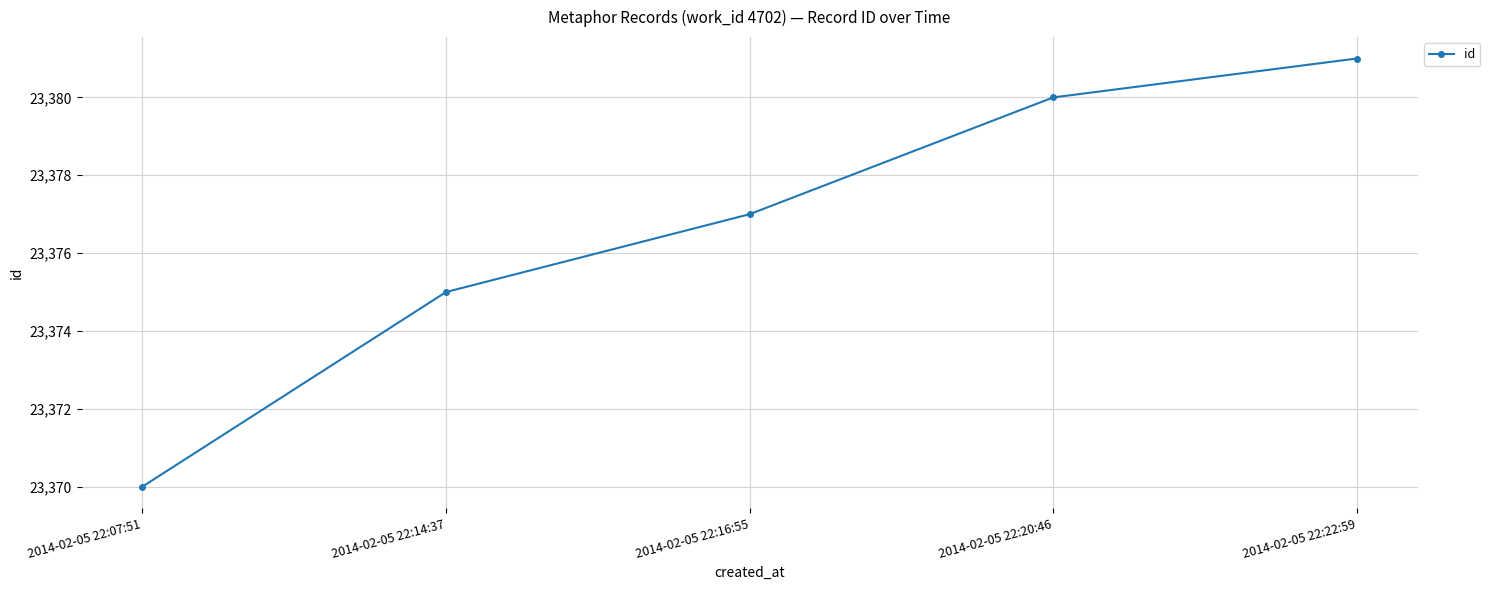

Count the number of data series in this chart.

1